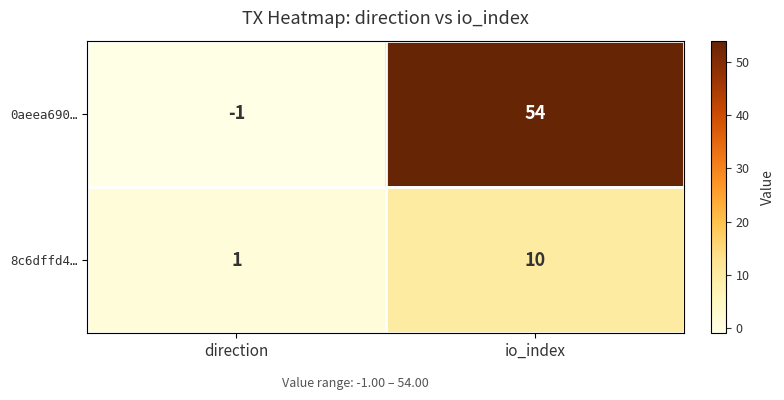

What is the difference between the highest and lowest values at io_index?

44